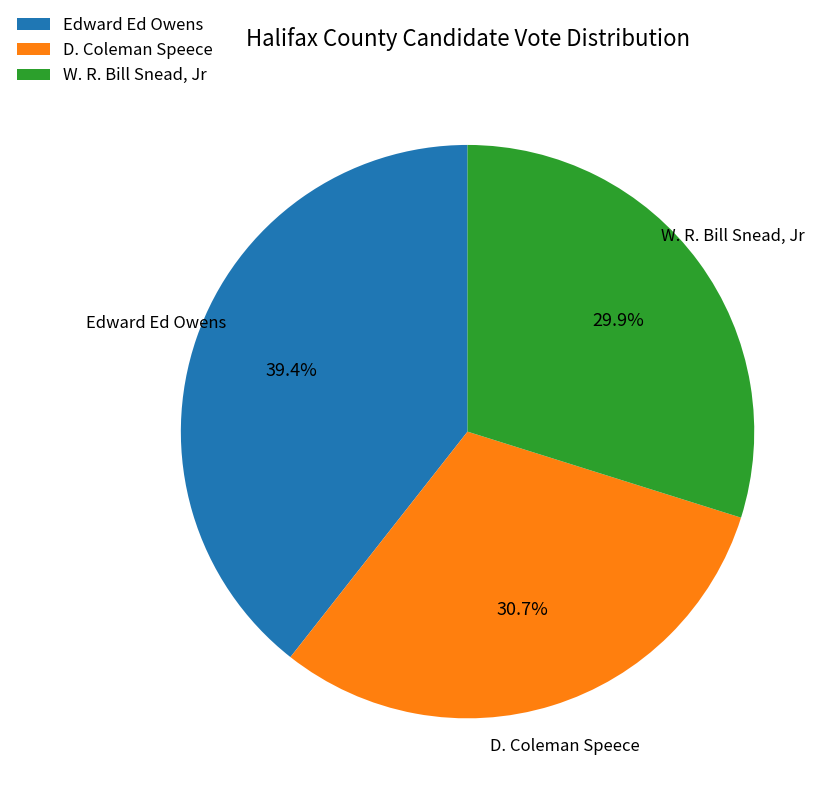

What percentage is the D. Coleman Speece slice, to the nearest percent?

31%